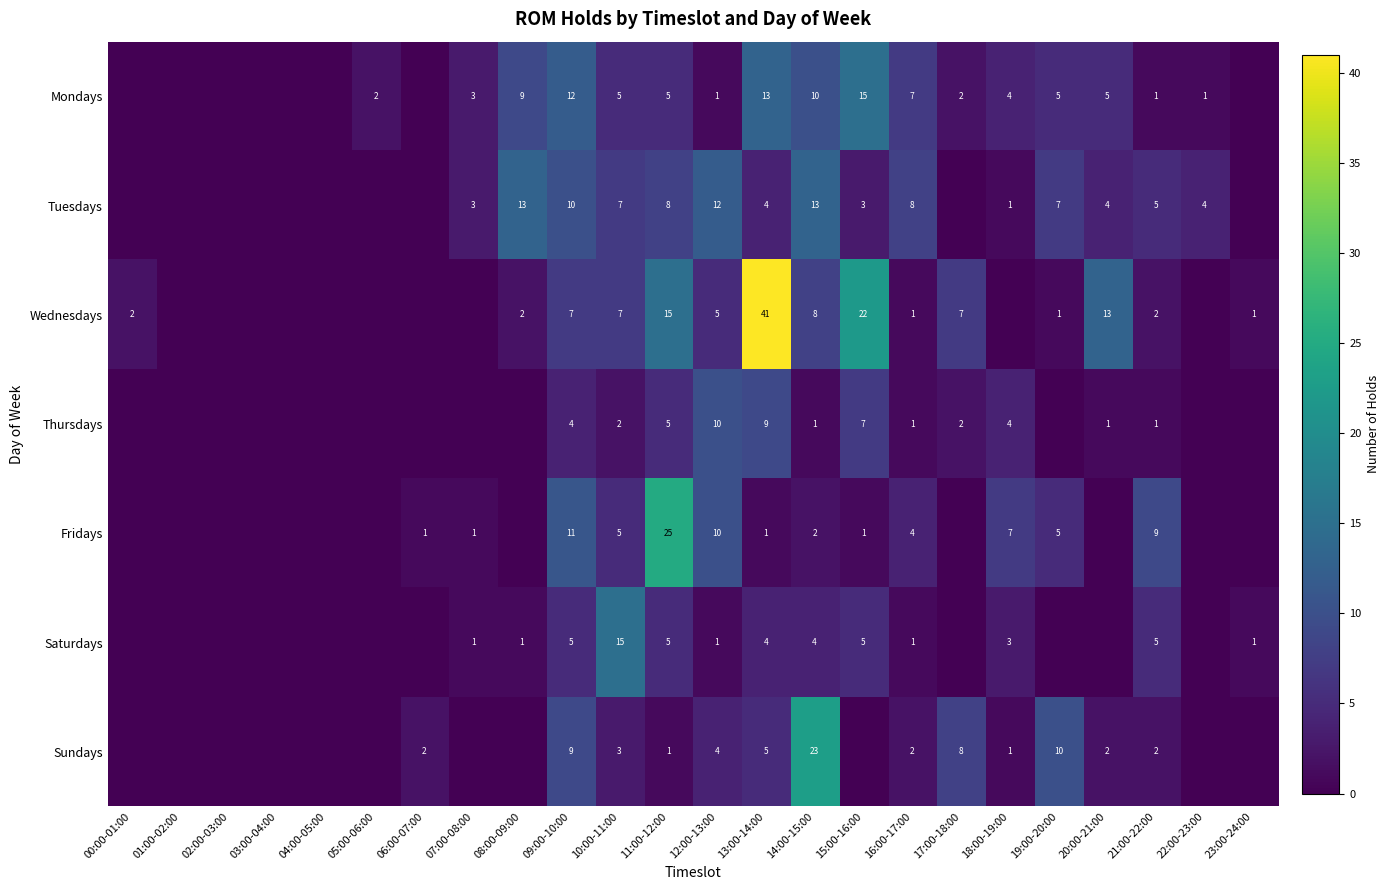

What is the difference between the highest and lowest values at 19:00-20:00?

10